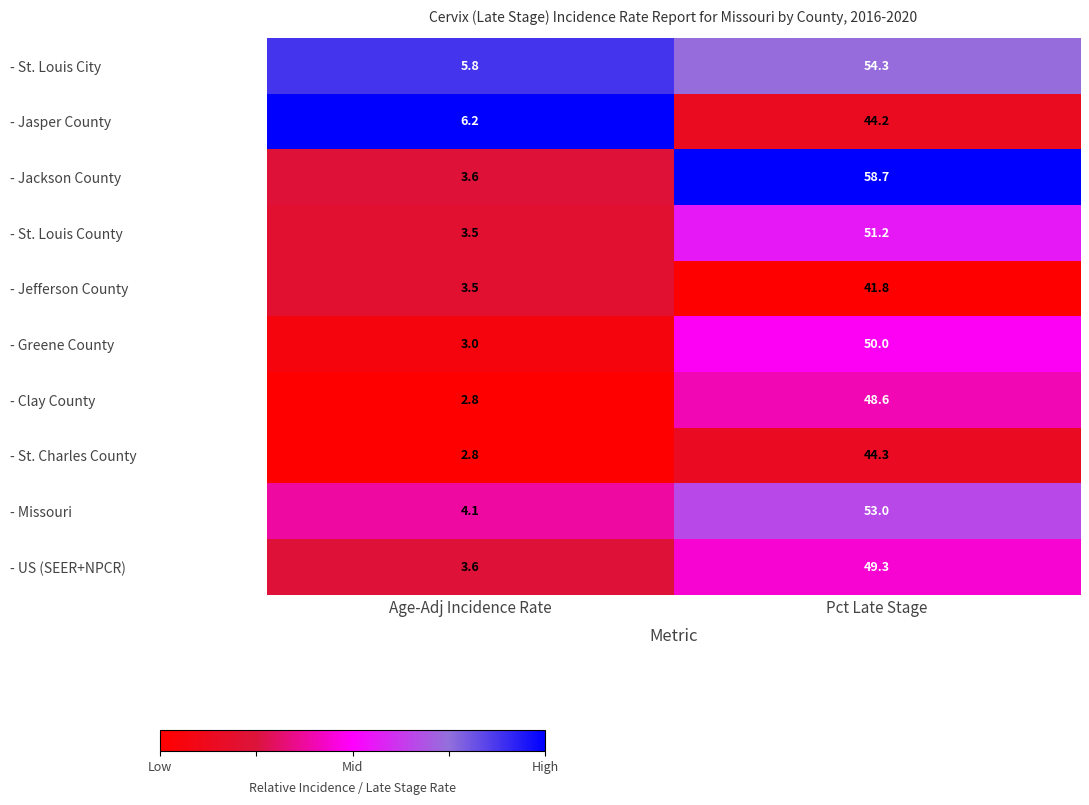

The - US (SEER+NPCR) series shows 12.9 at Pct Late Stage. True or false?

False